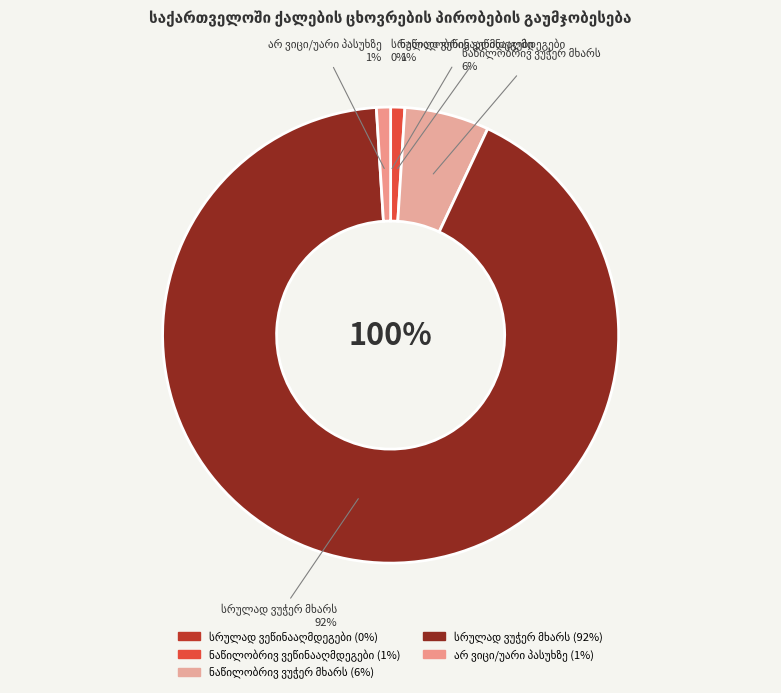

Does any single category account for the majority?

Yes